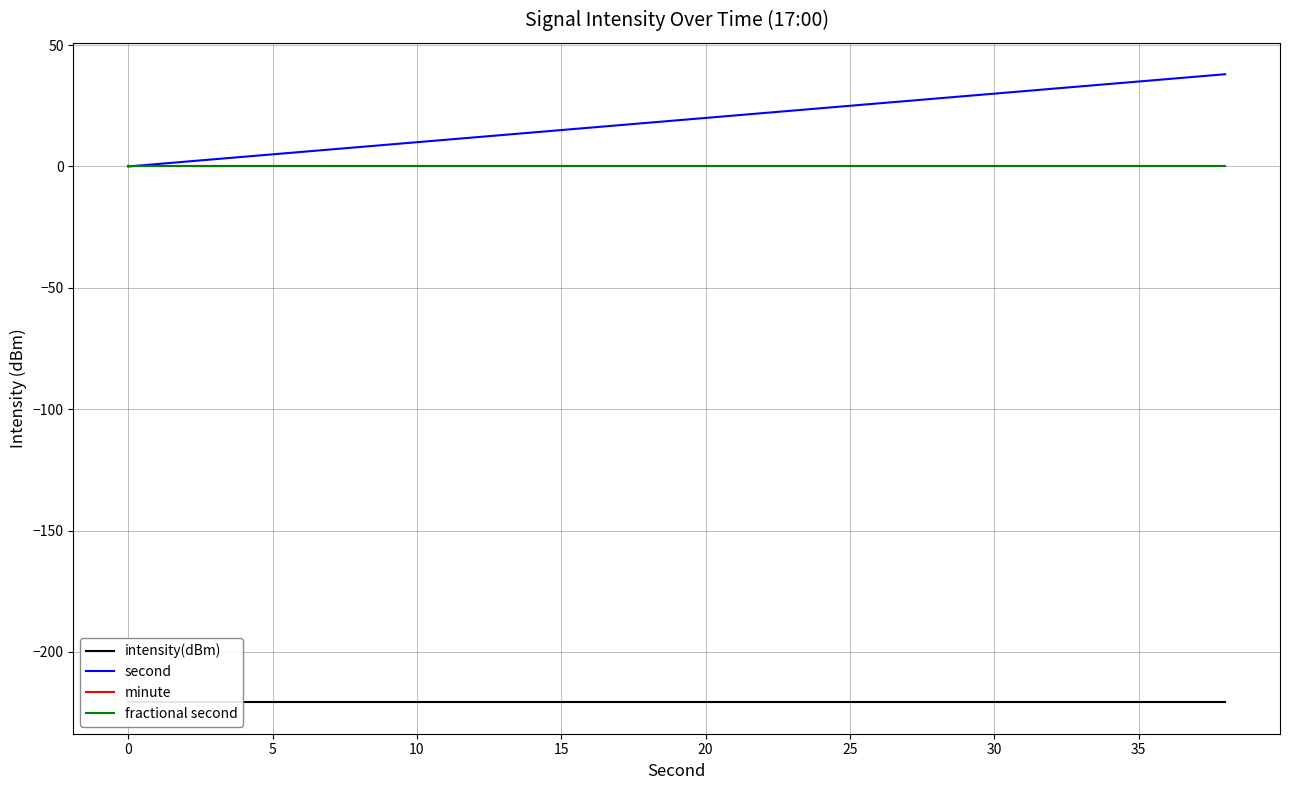

True or false: second has more than 0 interior local peaks.

False